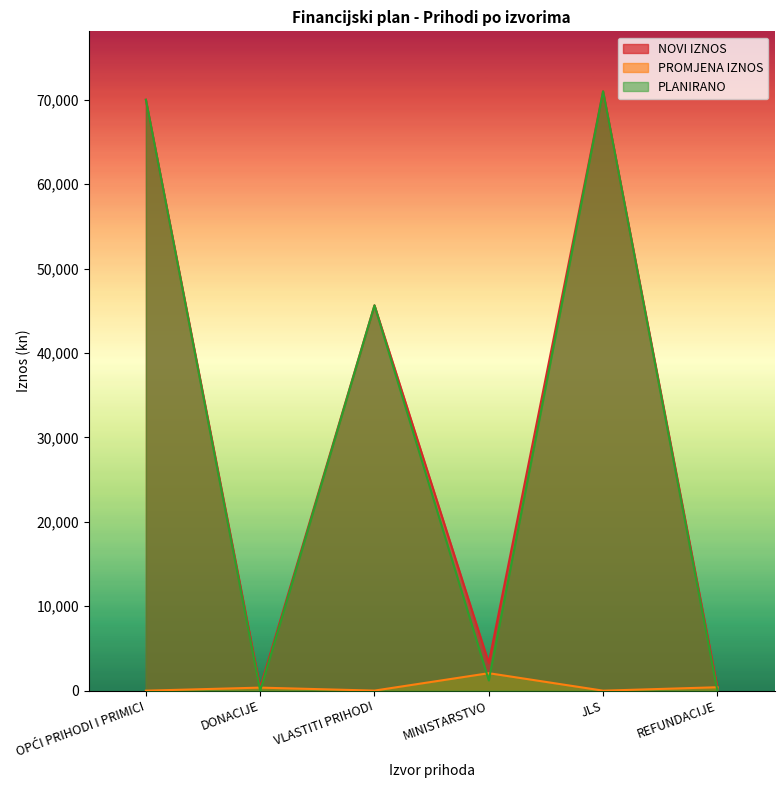

What value does the NOVI IZNOS series have at OPĆI PRIHODI I PRIMICI?

70000.0